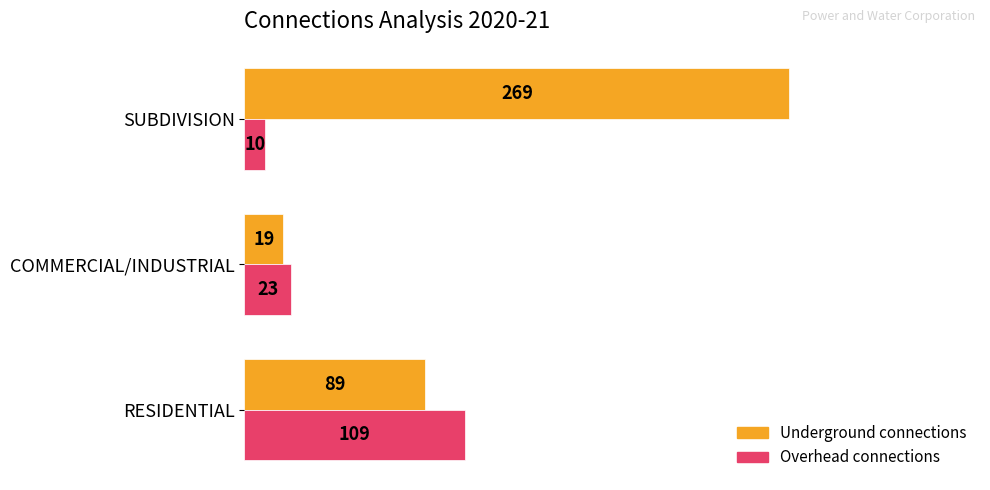

At which category is the sum across all series the highest?

SUBDIVISION